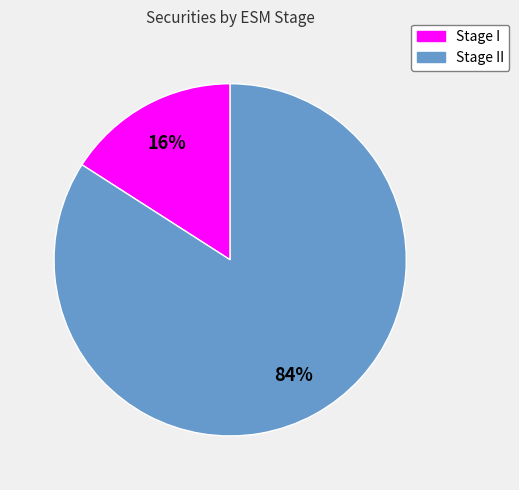

To the nearest percent, what is the difference between the largest and smallest slice percentages?

68%